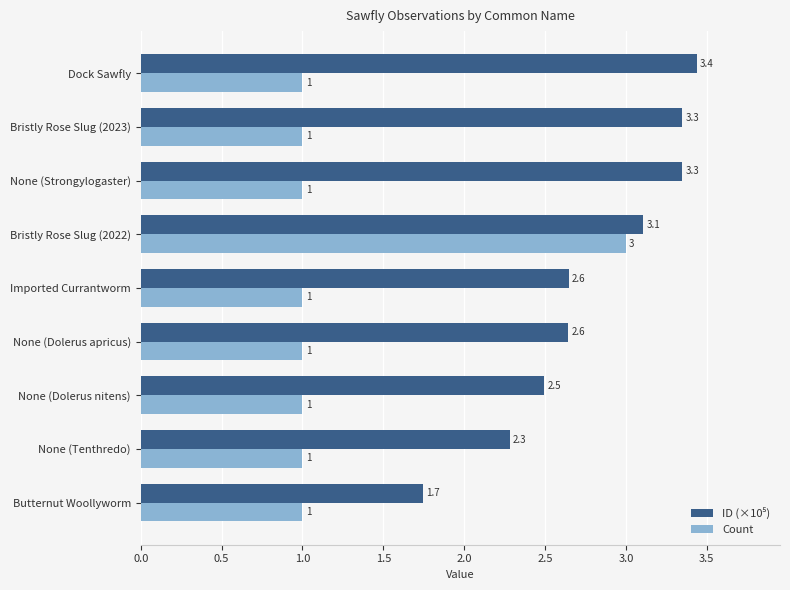

True or false: Count has a value of 0.3 at Bristly Rose Slug (2023).

False